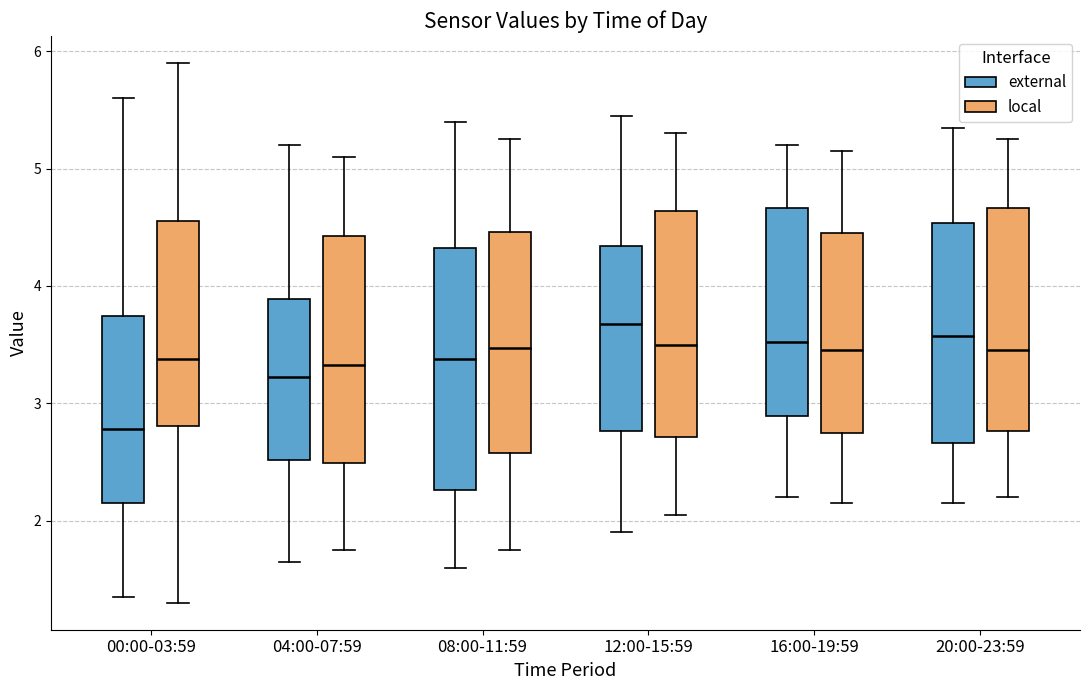

Reading left to right, read every box against the y-axis: the position of its median line, the range the box covers, and the ends of its whiskers. The values are not printed on the chart, so give them approximately, as read against the axis.

00:00-03:59 (external): median 2.8, box 2.2 to 3.7, whiskers 1.4 to 5.6
00:00-03:59 (local): median 3.4, box 2.8 to 4.6, whiskers 1.3 to 5.9
04:00-07:59 (external): median 3.2, box 2.5 to 3.9, whiskers 1.7 to 5.2
04:00-07:59 (local): median 3.3, box 2.5 to 4.4, whiskers 1.8 to 5.1
08:00-11:59 (external): median 3.4, box 2.3 to 4.3, whiskers 1.6 to 5.4
08:00-11:59 (local): median 3.5, box 2.6 to 4.5, whiskers 1.8 to 5.3
12:00-15:59 (external): median 3.7, box 2.8 to 4.3, whiskers 1.9 to 5.5
12:00-15:59 (local): median 3.5, box 2.7 to 4.6, whiskers 2.1 to 5.3
16:00-19:59 (external): median 3.5, box 2.9 to 4.7, whiskers 2.2 to 5.2
16:00-19:59 (local): median 3.5, box 2.8 to 4.5, whiskers 2.2 to 5.2
20:00-23:59 (external): median 3.6, box 2.7 to 4.5, whiskers 2.2 to 5.4
20:00-23:59 (local): median 3.5, box 2.8 to 4.7, whiskers 2.2 to 5.3